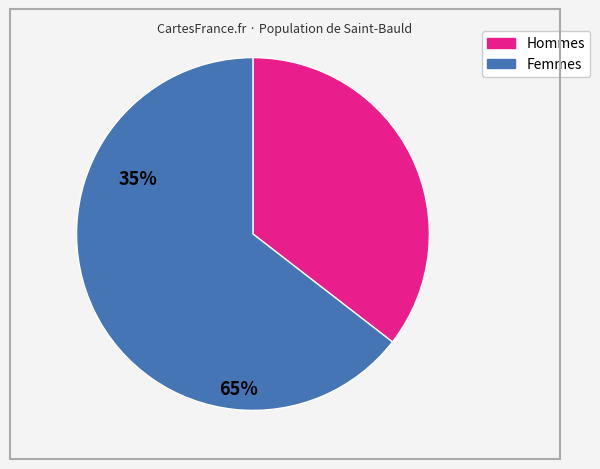

Is there a majority slice in this chart?

Yes